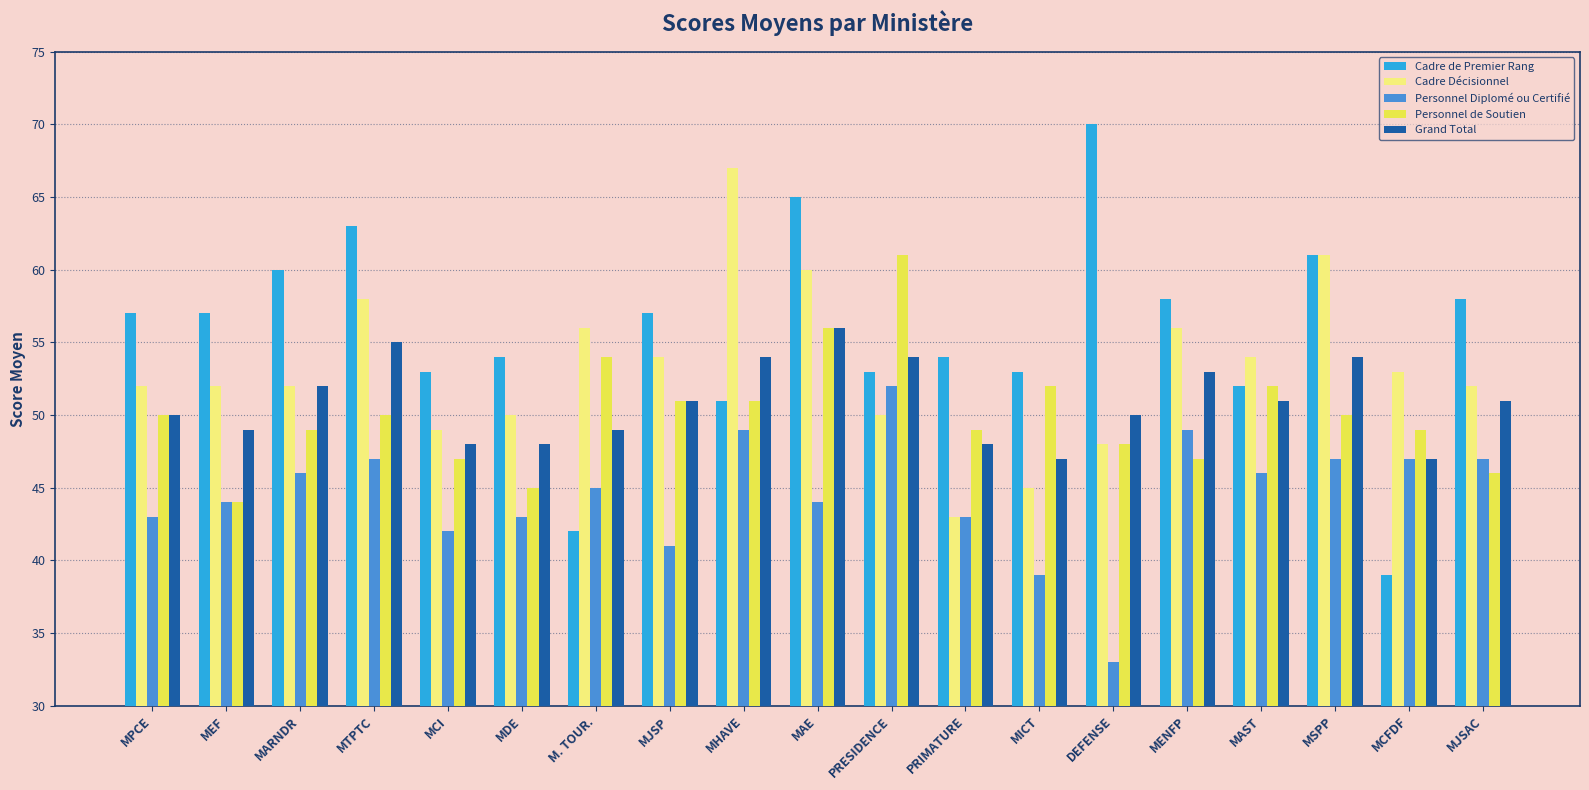

The value of Grand Total at MAE is 56. True or false?

True